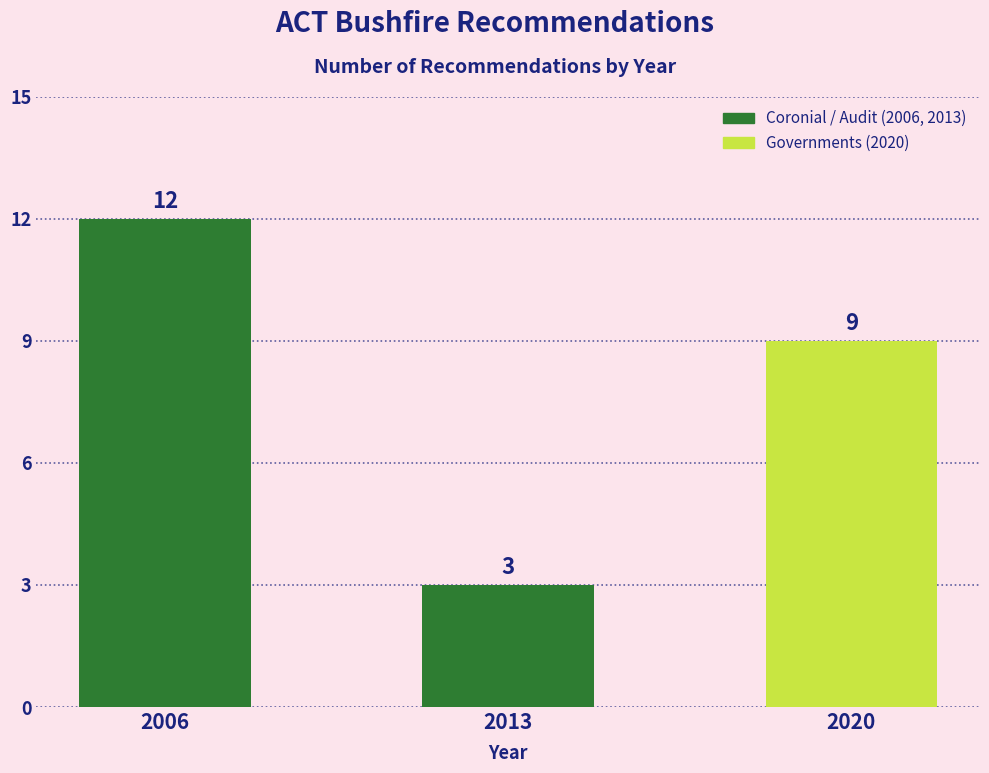

Reading left to right, what are all the values shown in this chart?

2006=12	2013=3	2020=9